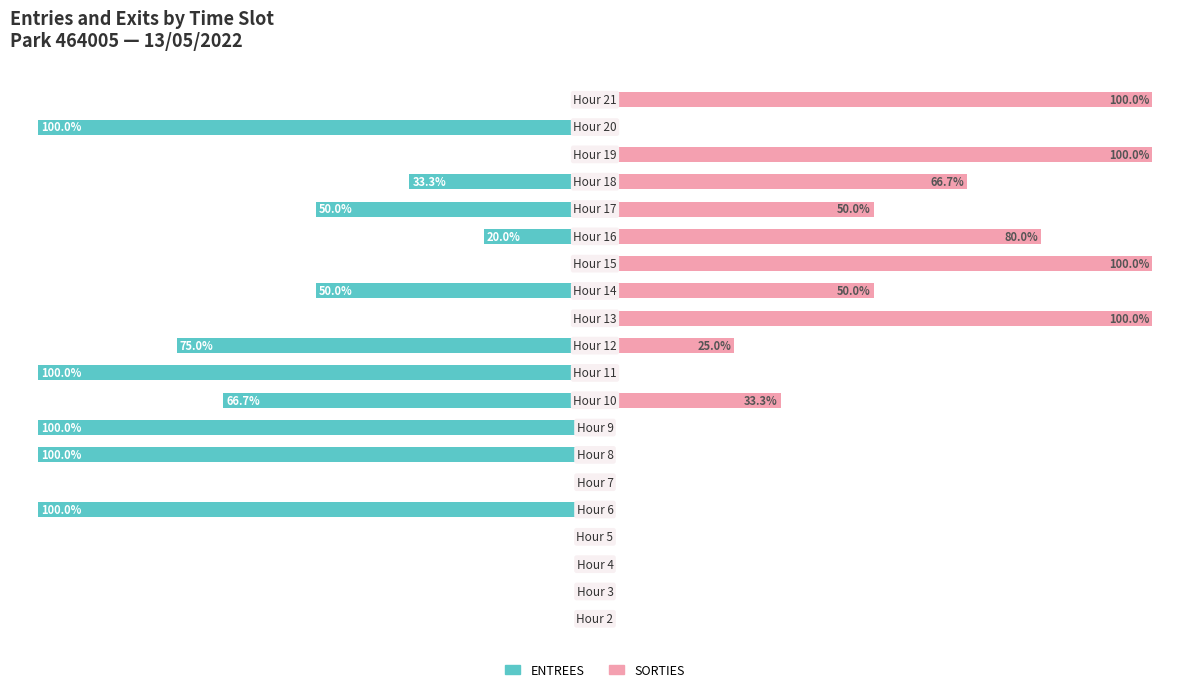

Does the chart contain stacked bars?

No